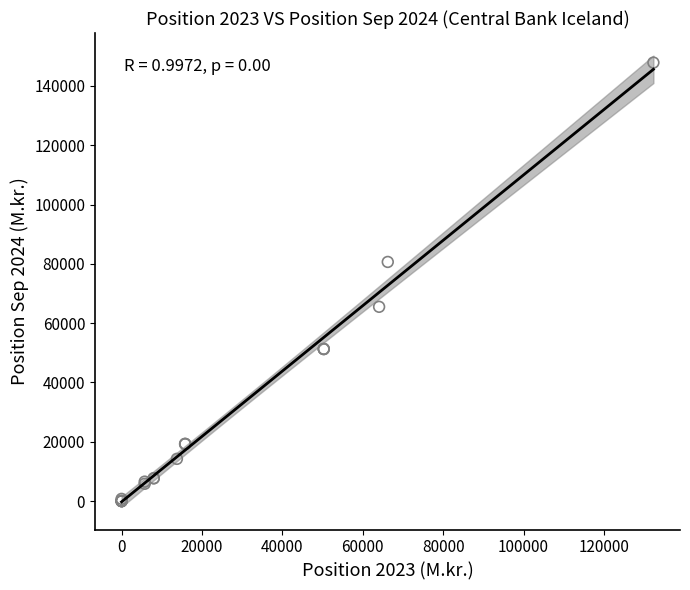

What Y value in the scatter plot is closest to 73936?

80641.2